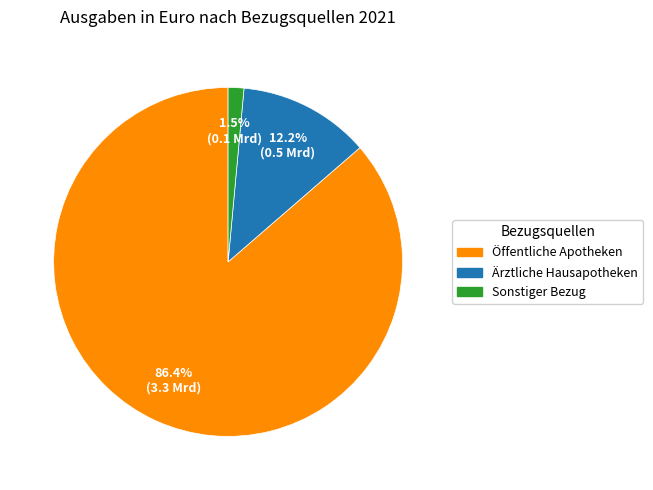

To the nearest percent, what percentage of the pie is Ärztliche Hausapotheken?

12%